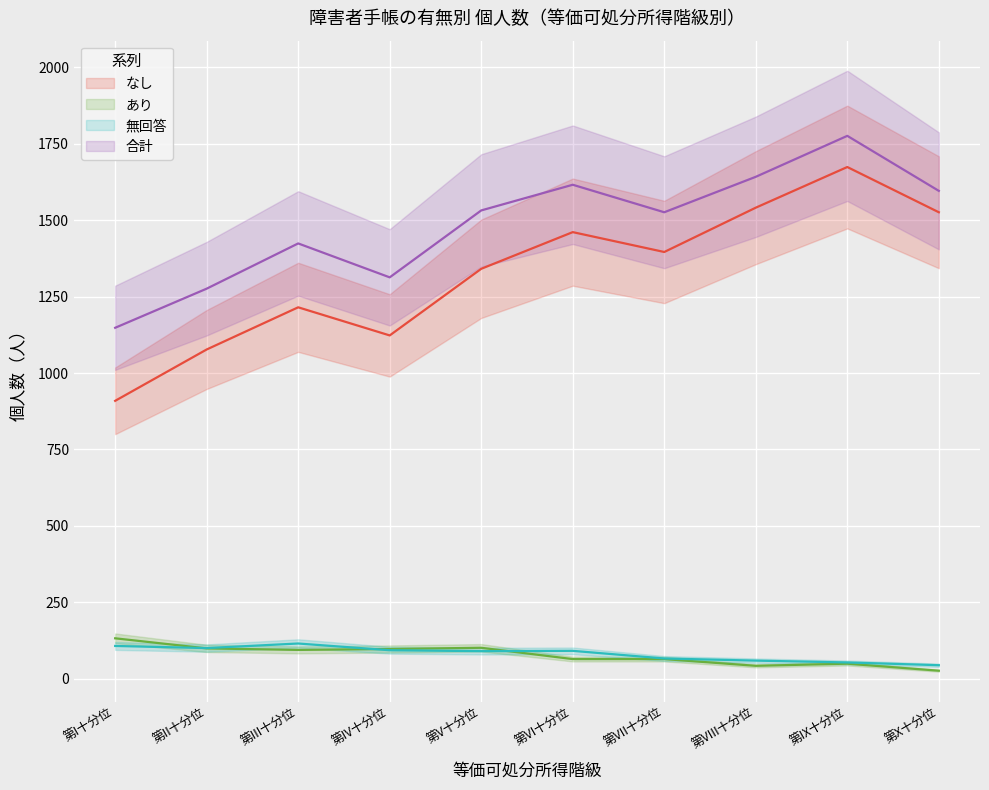

What is the label of the 5th point from the left?

第V十分位